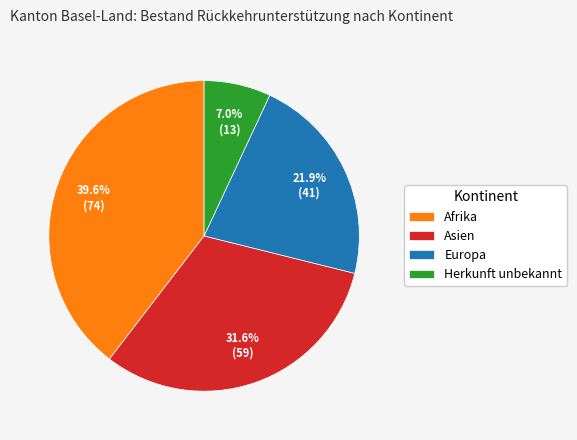

Is there any slice that represents more than half of the pie?

No